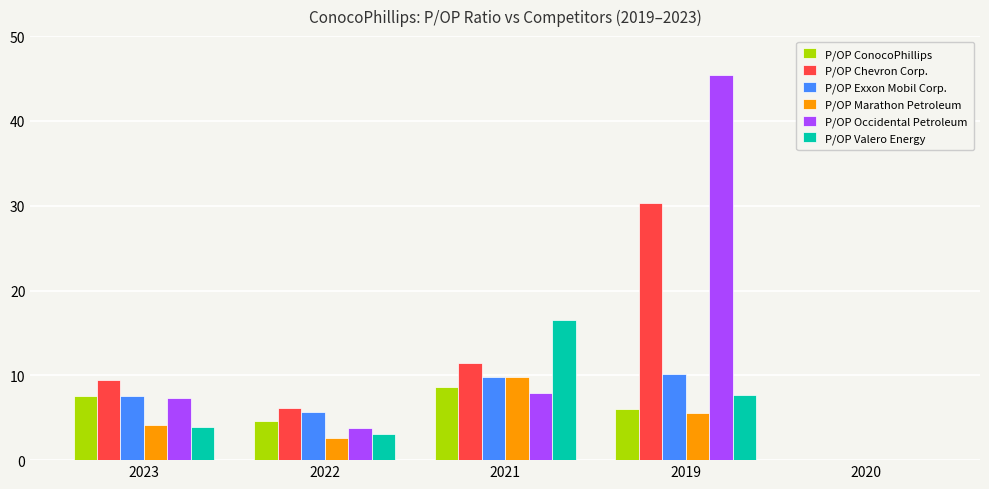

How many groups of bars are there?

5